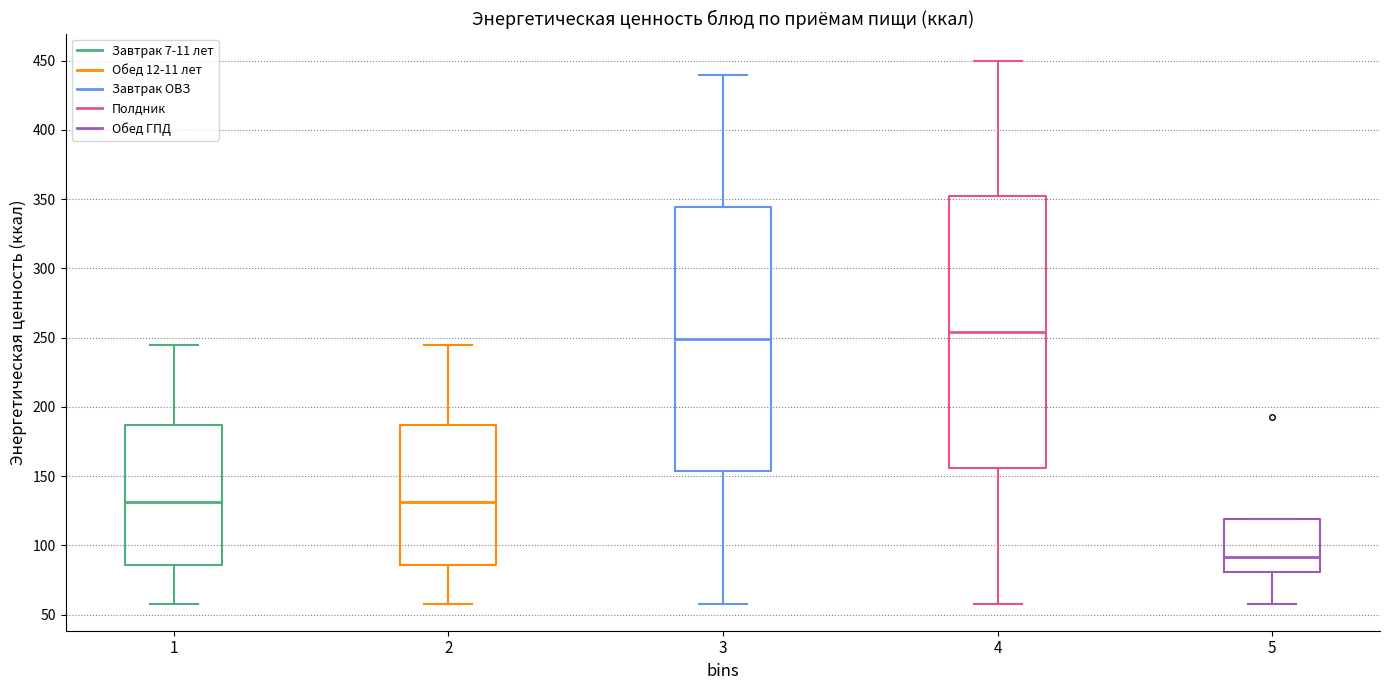

Reading left to right, read every box against the y-axis: the position of its median line, the range the box covers, and the ends of its whiskers. The values are not printed on the chart, so give them approximately, as read against the axis.

1: median 130, box 85 to 185, whiskers 60 to 245
2: median 130, box 85 to 185, whiskers 60 to 245
3: median 250, box 155 to 345, whiskers 60 to 440
4: median 255, box 155 to 350, whiskers 60 to 450
5: median 90, box 80 to 120, whiskers 60 to 120